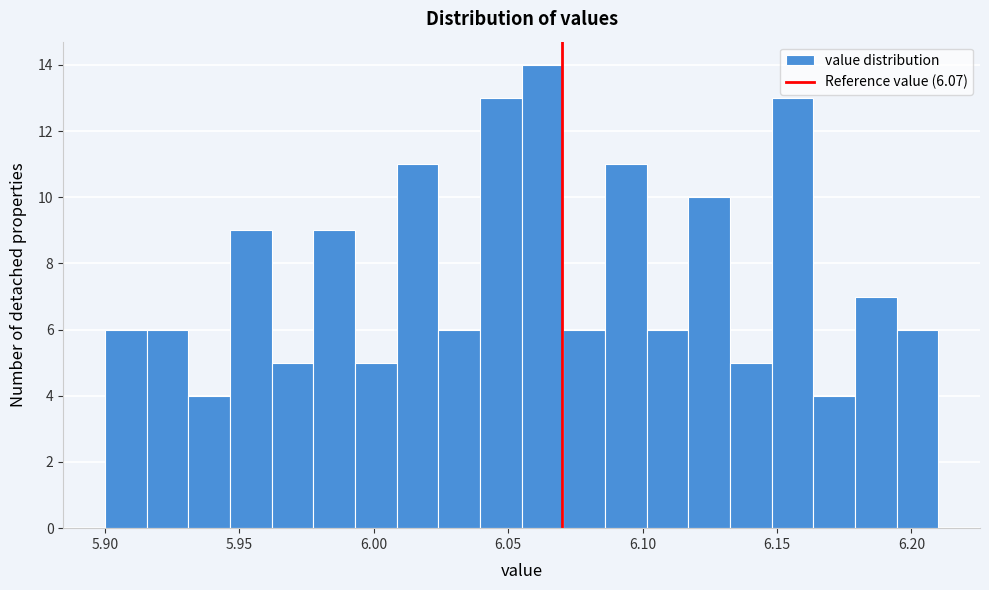

Around what value on the x-axis is the tallest bar? Give the approximate position of its centre, as read against the axis.

6.065